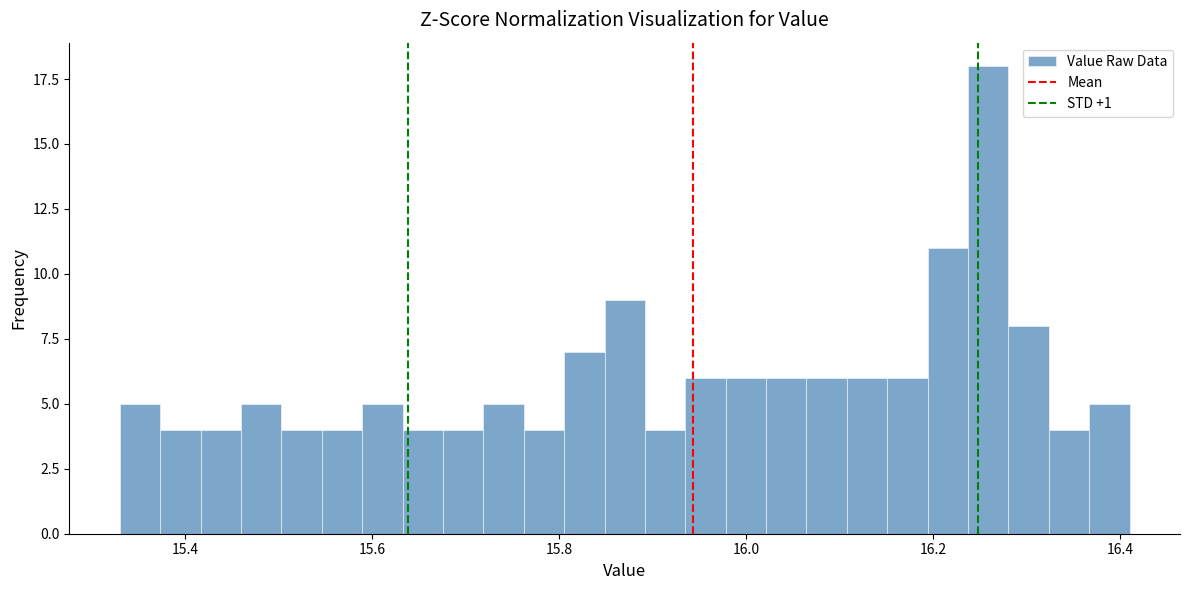

Around what value on the x-axis is the tallest bar? Give the approximate position of its centre, as read against the axis.

16.26